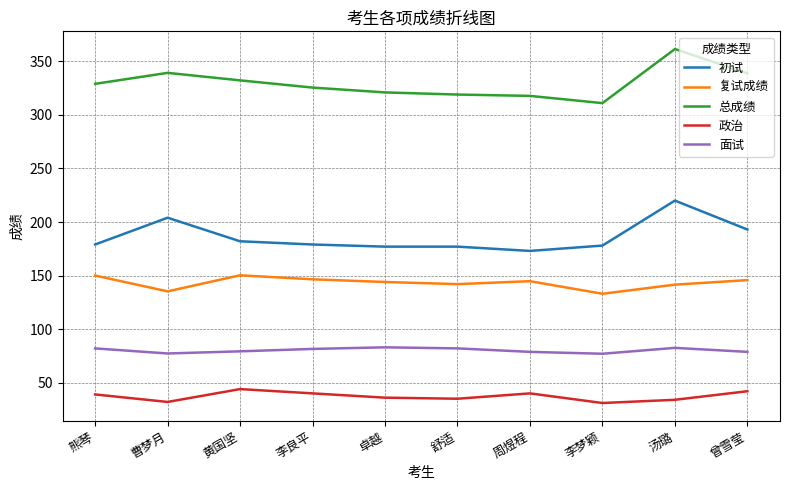

Which series has the largest range (max minus min)?

总成绩